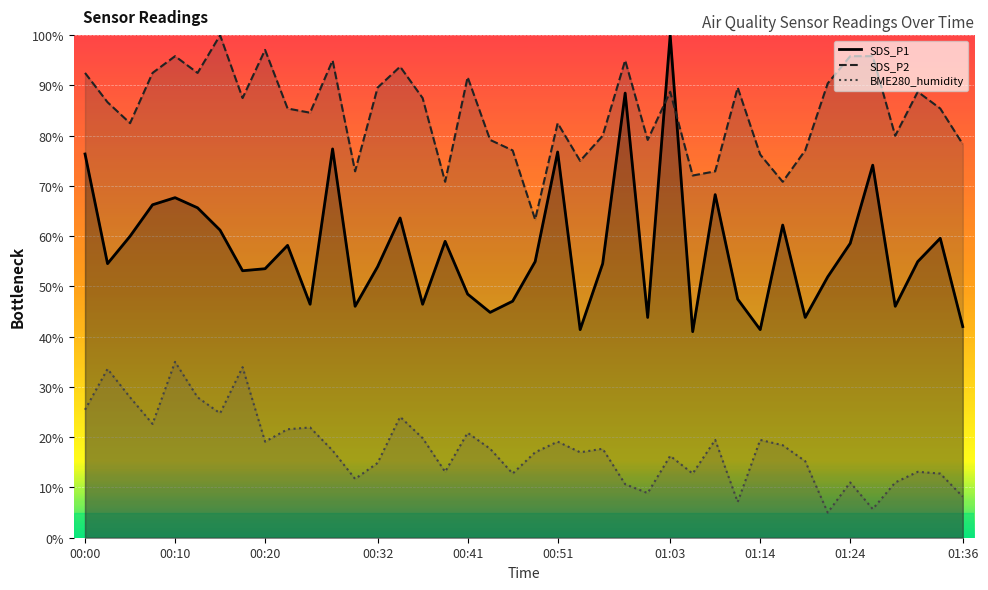

What is the difference between the SDS_P2 values at 00:02 and 00:20?

10.4